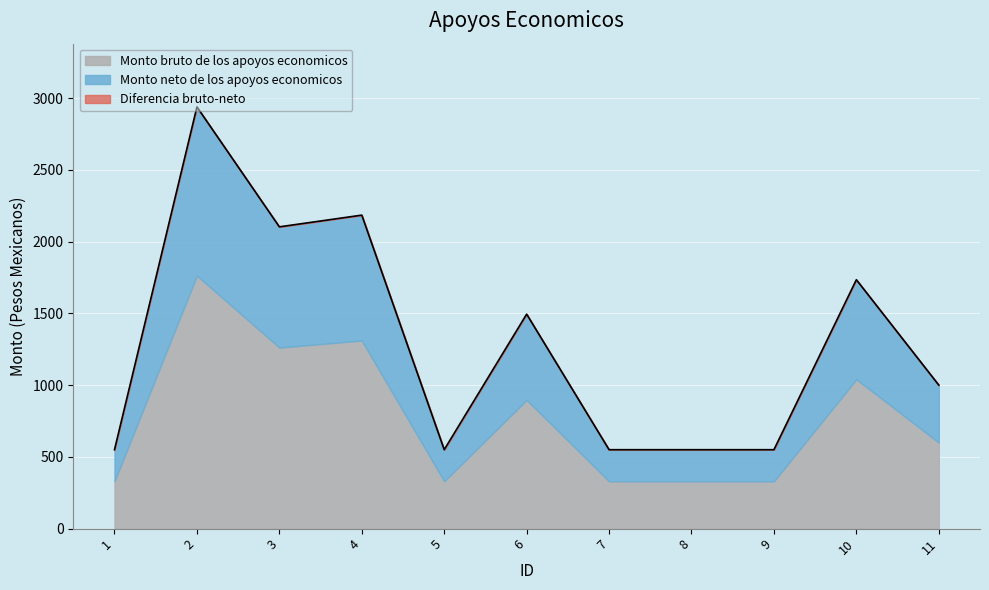

Reading left to right, list all the values displayed in this chart.

550.0	2938.3	2102.8	2184.3	550.0	1494.4	550.0	550.0	550.0	1734.3	1000.0